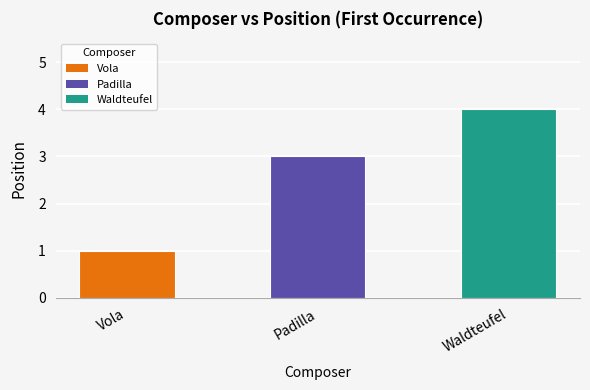

Reading left to right, transcribe all the data shown in this chart.

1	3	4